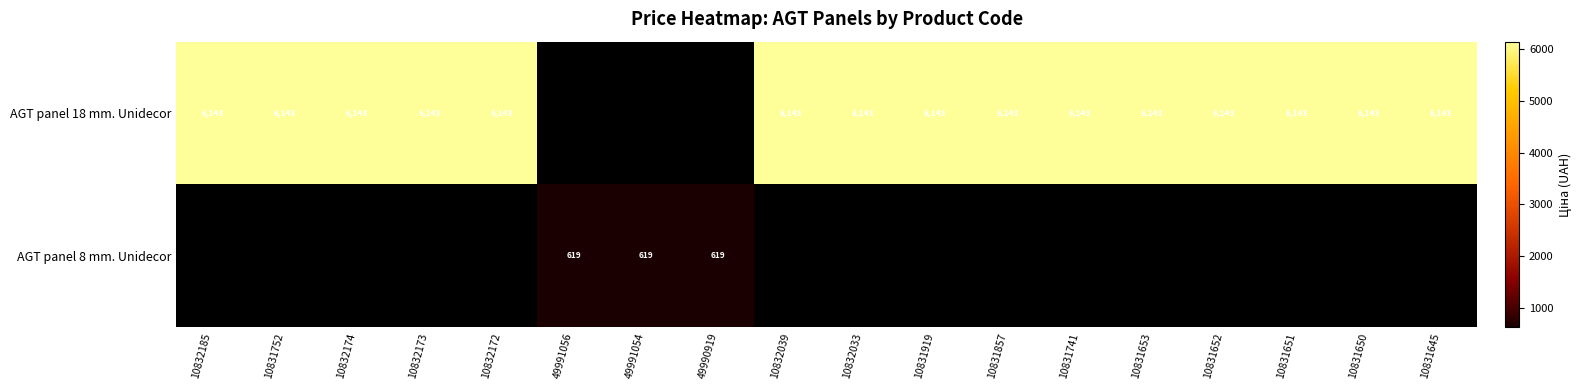

At how many categories does at least one series exceed 3112?

15